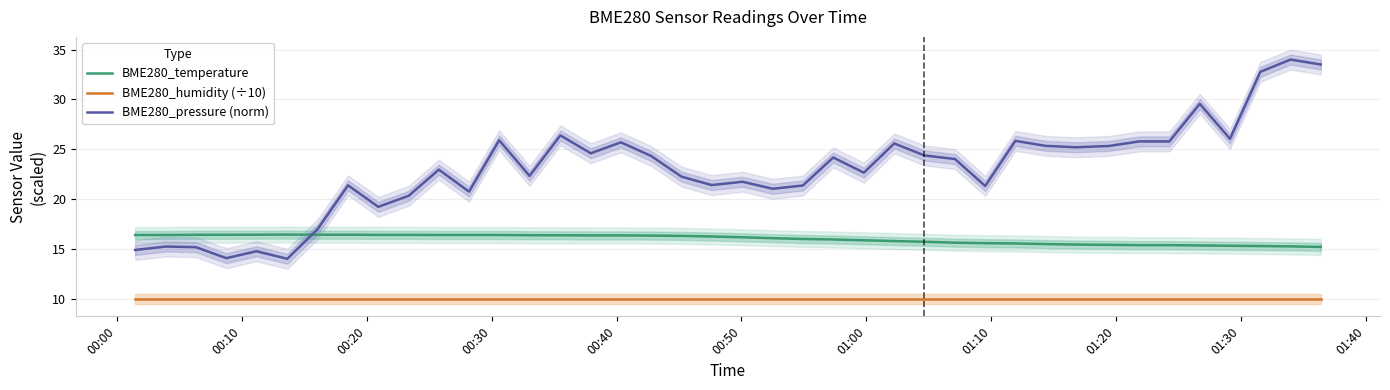

Count the number of categories in the chart.

40